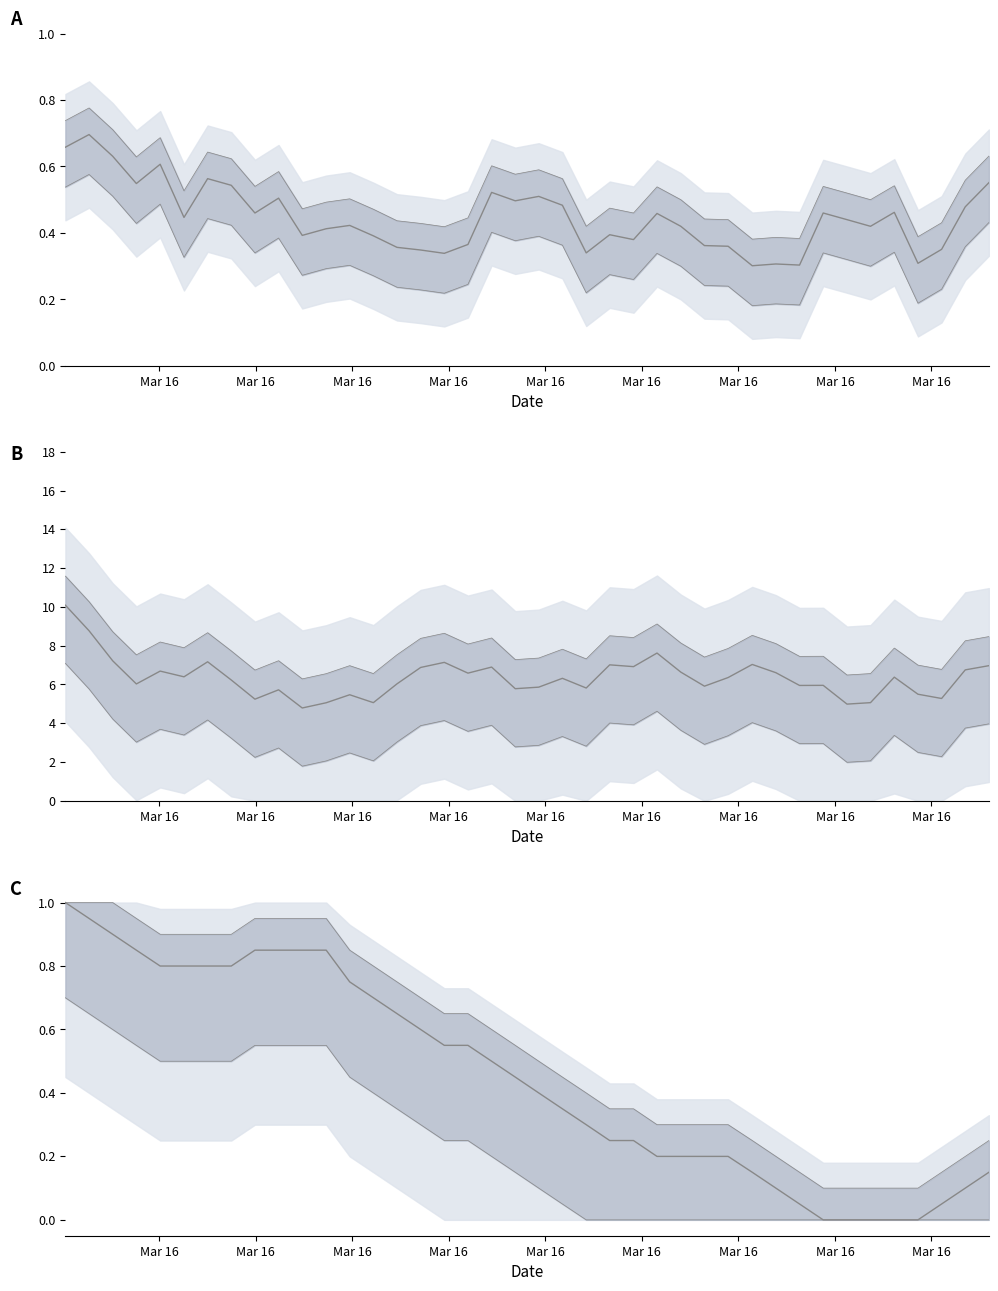

At how many categories does at least one series exceed 4?

40